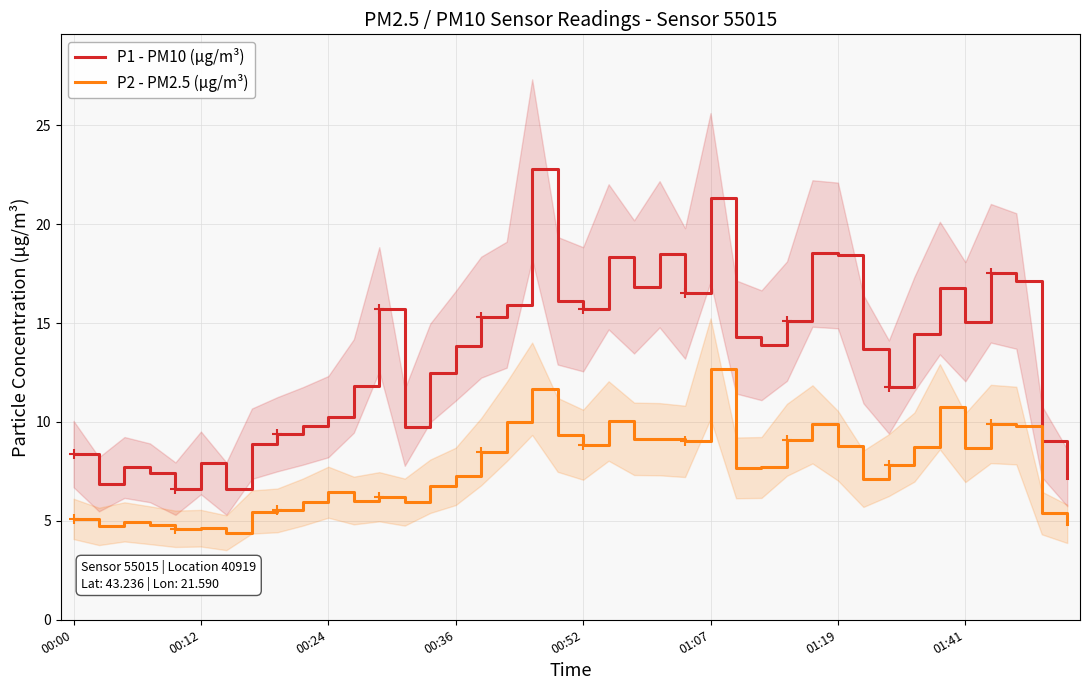

What is the minimum value for P2 - PM2.5 (μg/m³)?

4.4